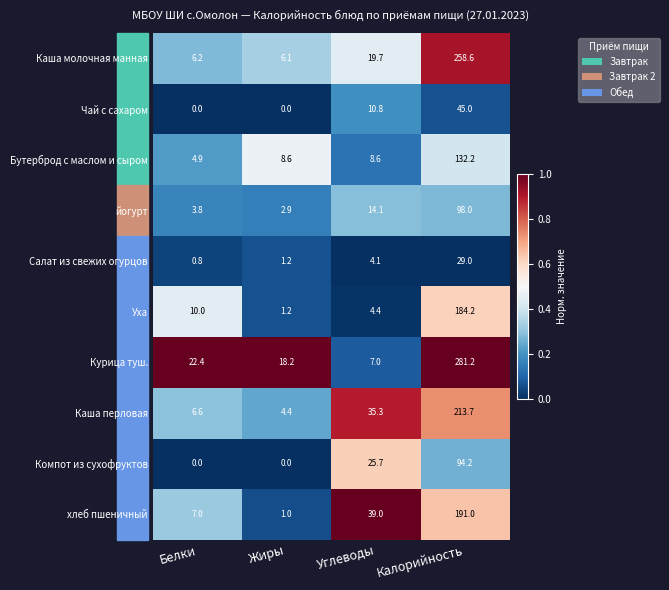

What is the difference between the maximum and second lowest values in the Каша перловая series?

207.1